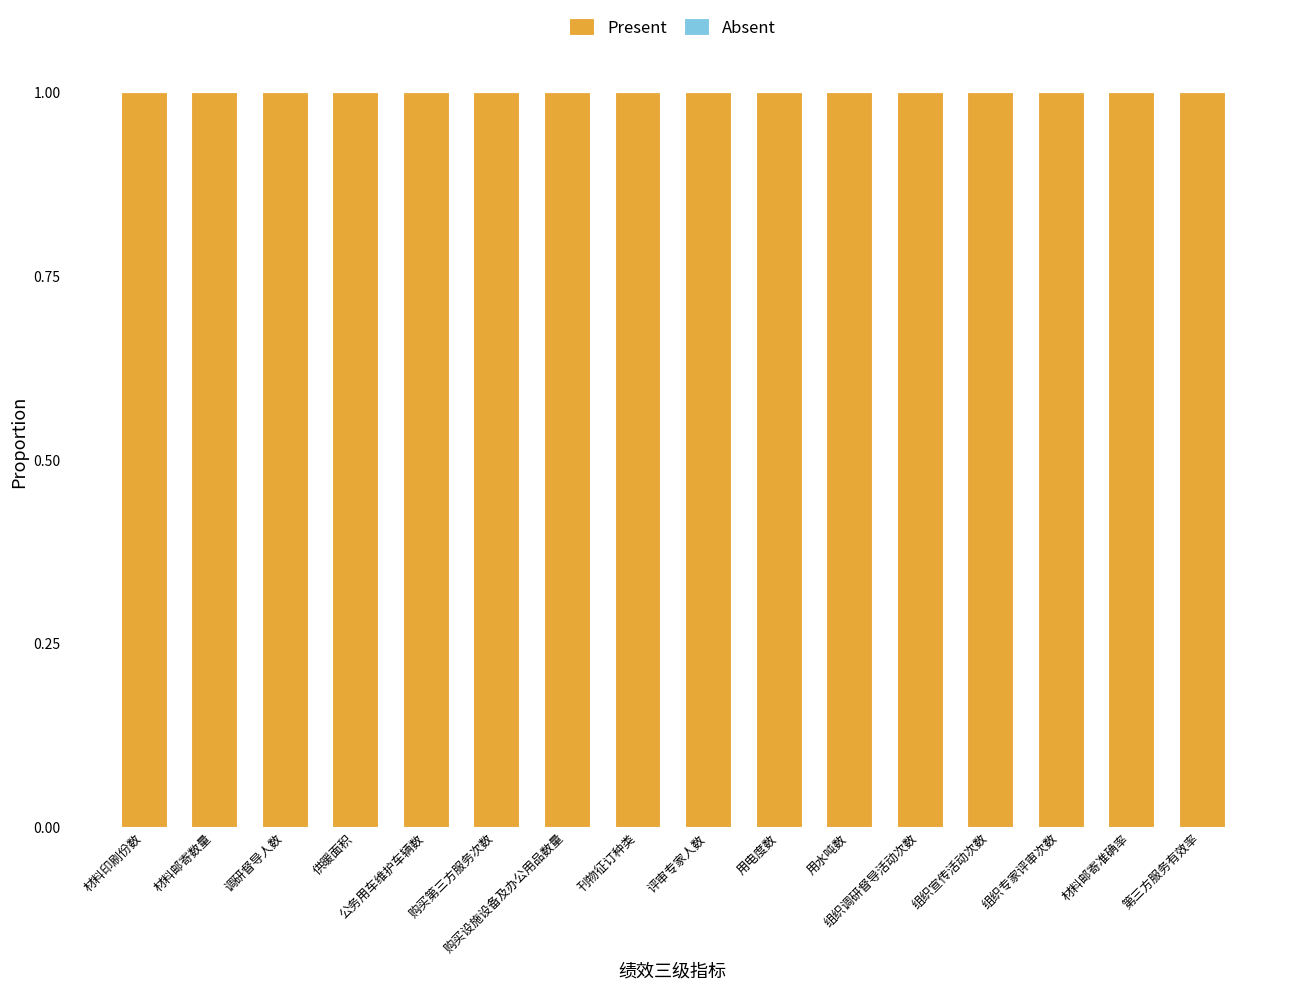

At 材料邮寄数量, list the series in order from largest to smallest.

Present, Absent